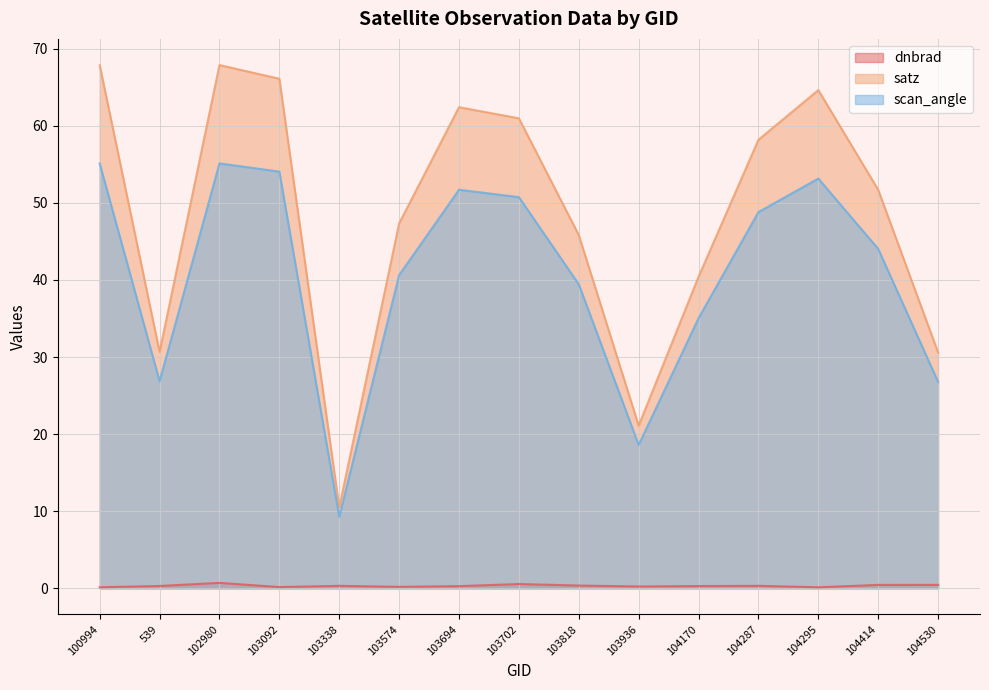

What is the sum of the scan_angle values at 103702 and 103818?

90.2